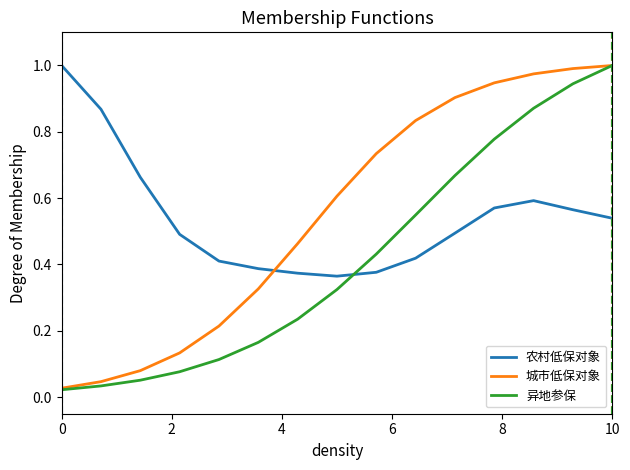

Which series ends up on top after the final intersection of 农村低保对象 and 城市低保对象?

城市低保对象